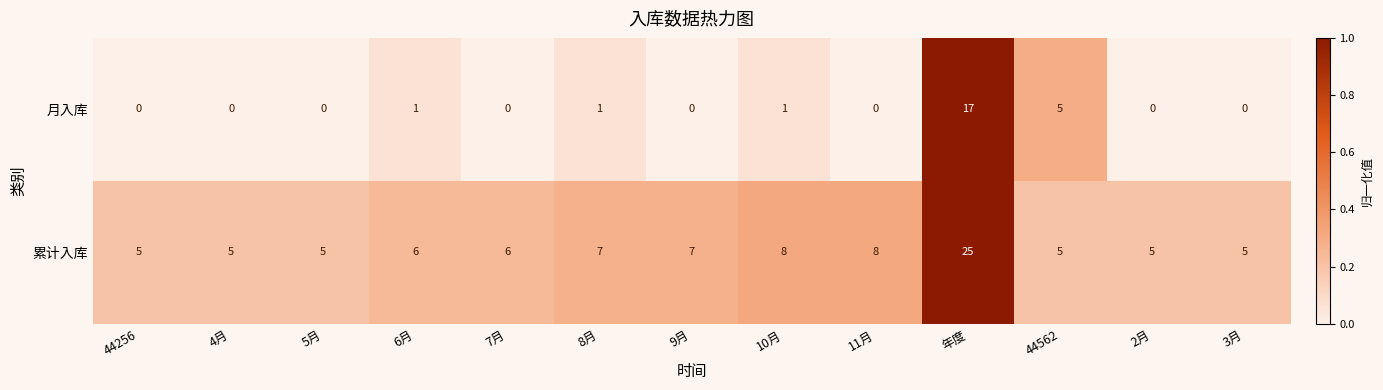

Which series has the largest range (max minus min)?

累计入库